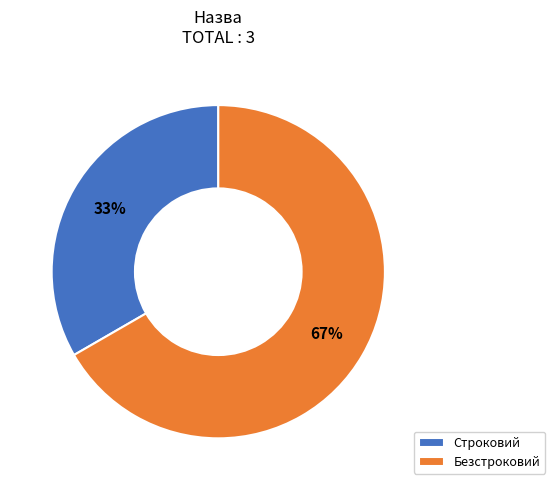

Which slice is the smallest?

Строковий